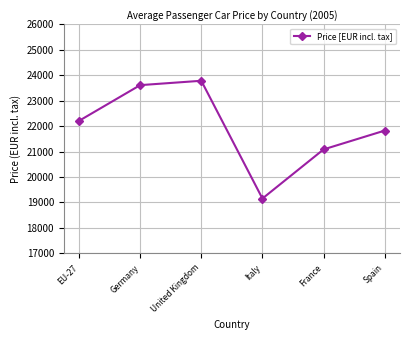

Is it true that the value at Italy is 19155.2?

True